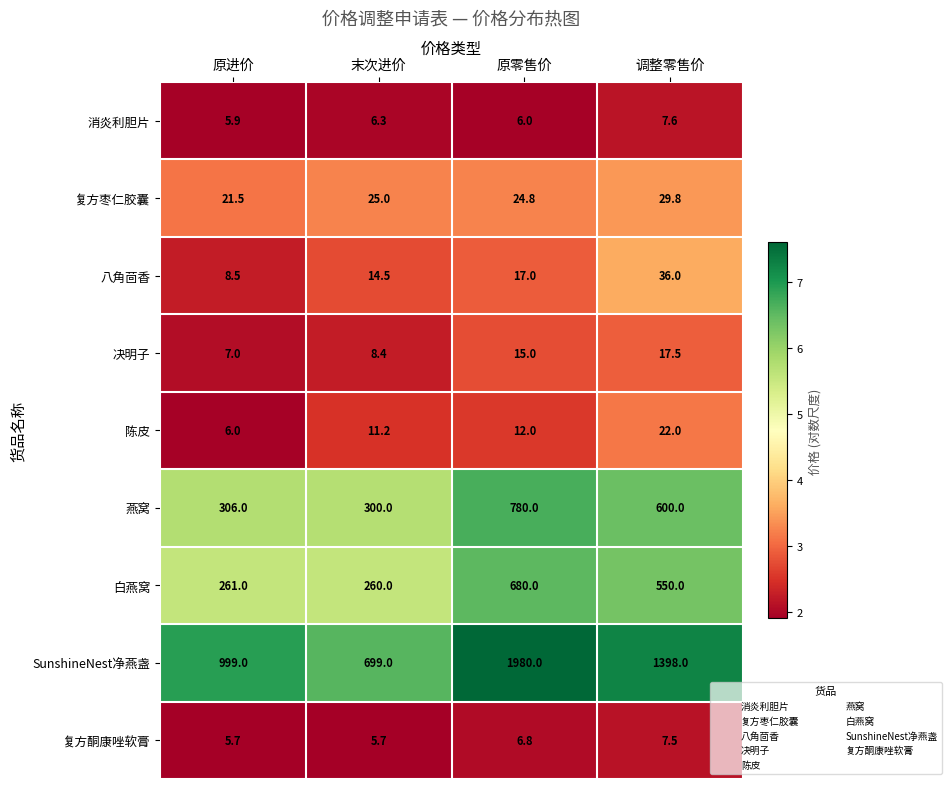

What is the spread (max minus min) of values at 末次进价?

693.3